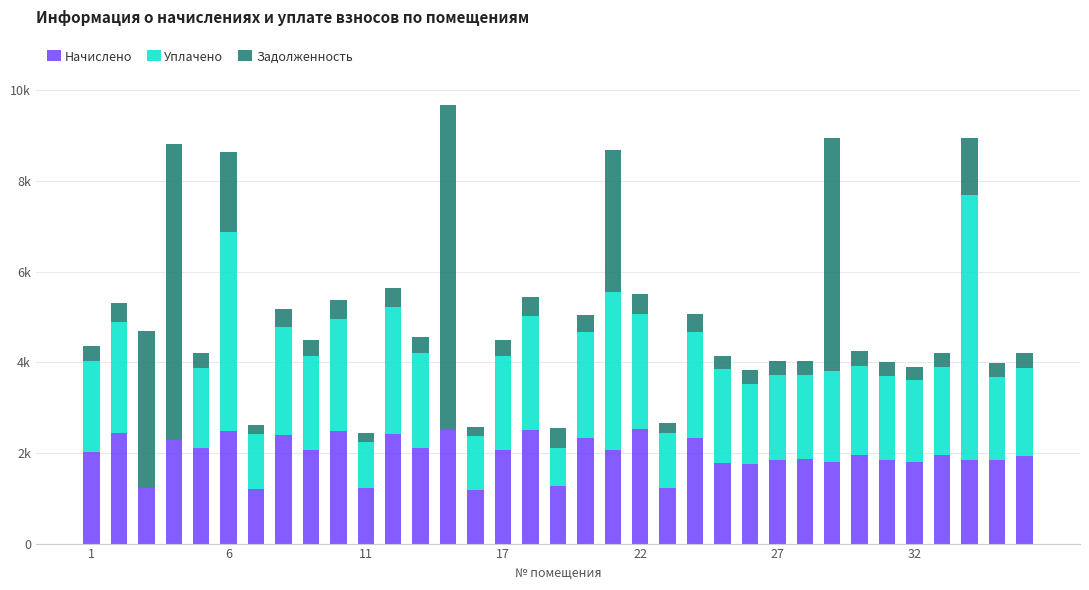

List the series in order of their peak value, highest first.

Задолженность, Уплачено, Начислено